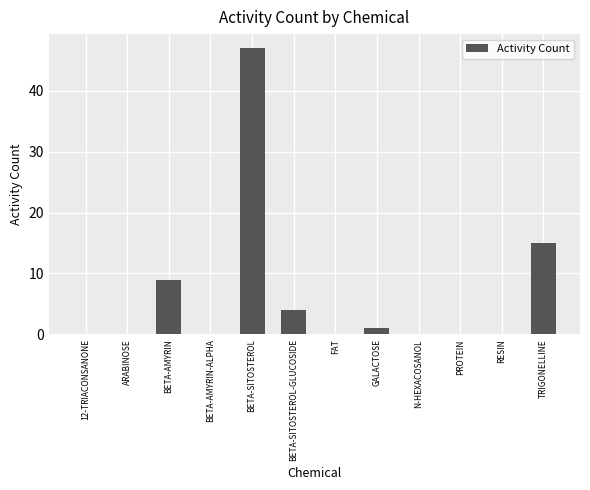

Reading left to right, what are all the values shown in this chart?

0	0	9	0	47	4	0	1	0	0	0	15